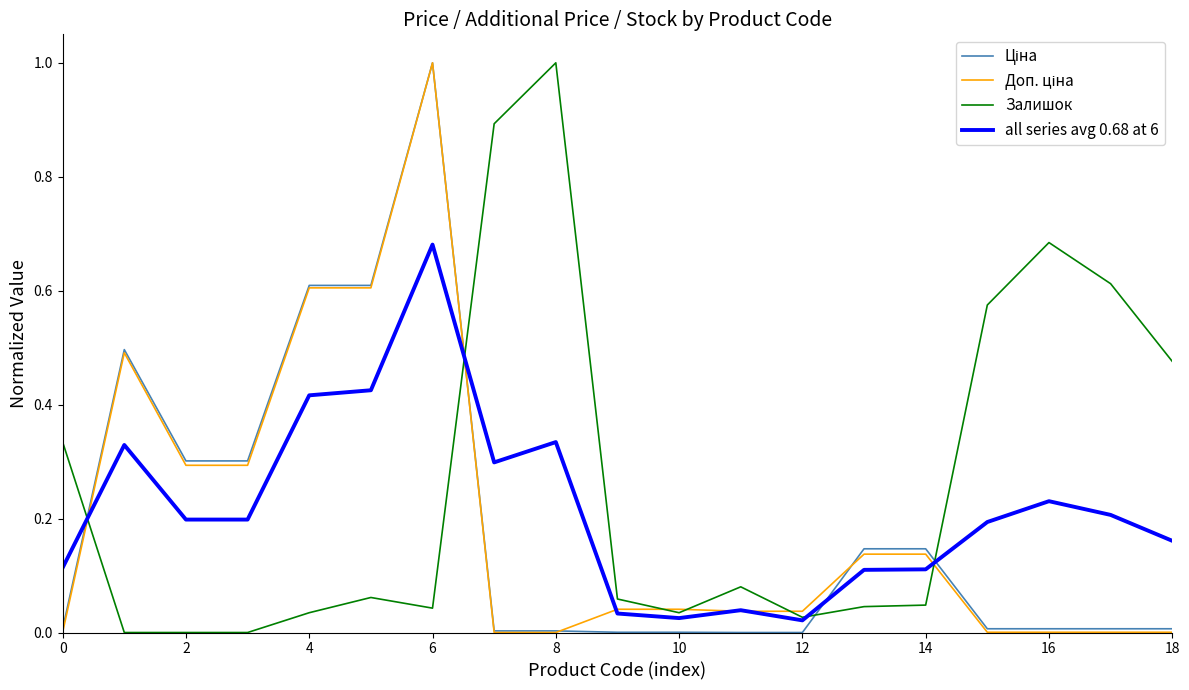

What is the greatest value displayed?

1.0